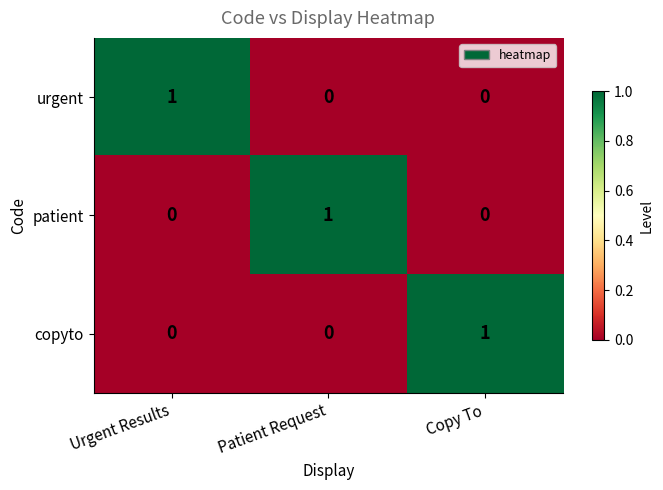

True or false: urgent has a value of 1 at Urgent Results.

True